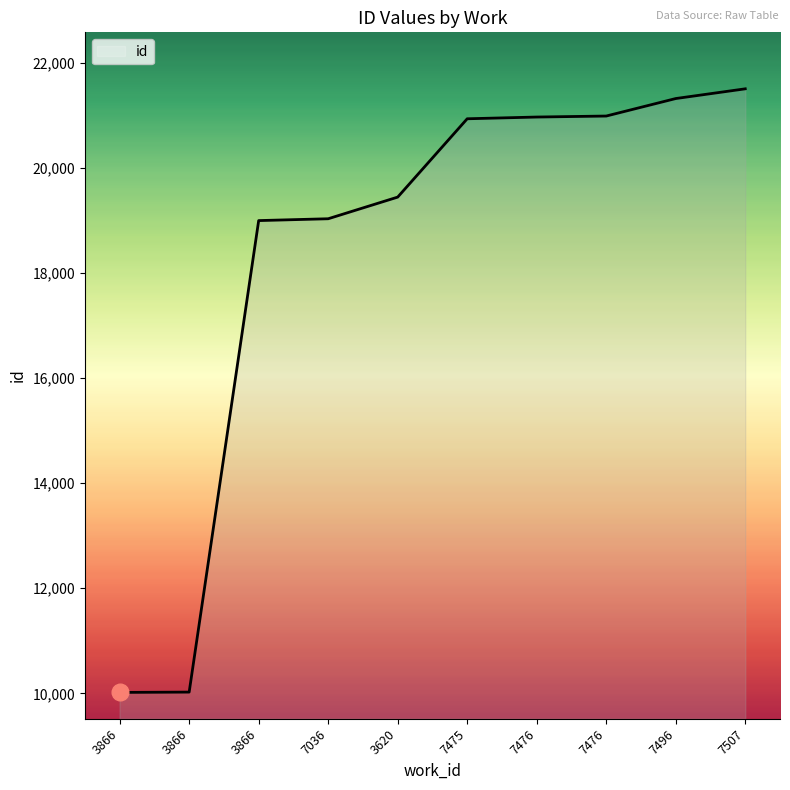

List the labels in order of value, largest first.

7507, 7496, 7476, 7476, 7475, 3620, 7036, 3866, 3866, 3866